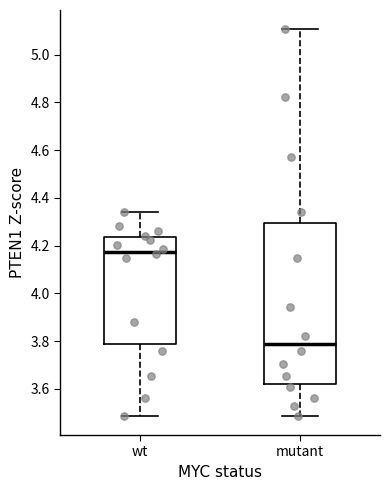

Reading left to right, read every box against the y-axis: the position of its median line, the range the box covers, and the ends of its whiskers. The values are not printed on the chart, so give them approximately, as read against the axis.

wt: median 4.18, box 3.78 to 4.24, whiskers 3.48 to 4.34
mutant: median 3.78, box 3.62 to 4.30, whiskers 3.48 to 5.10